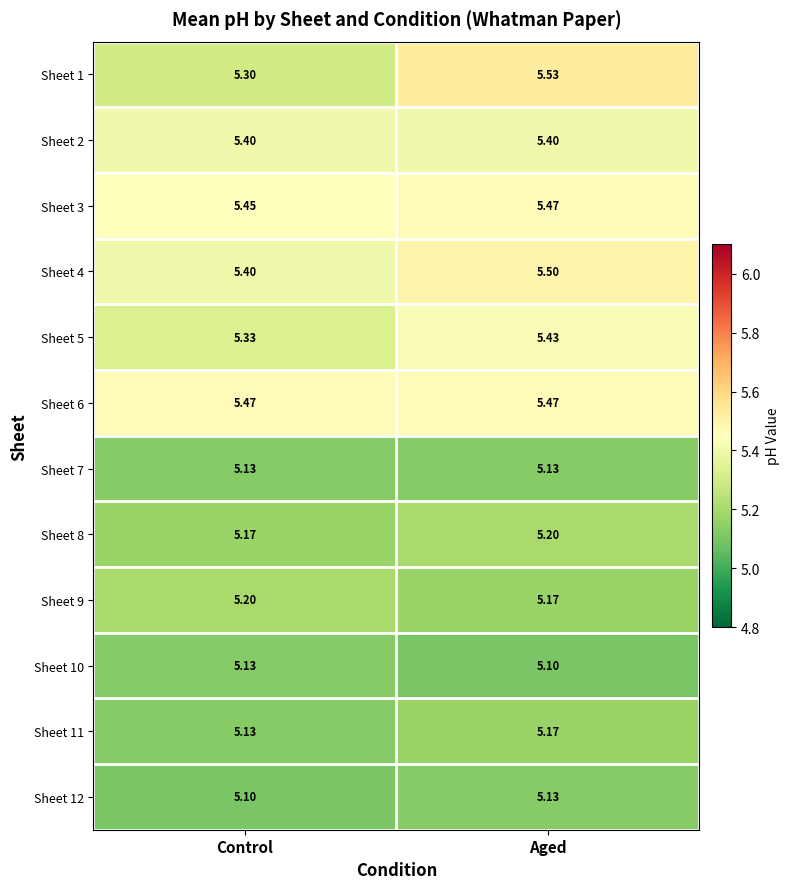

At which label does Sheet 8 reach its minimum?

Control